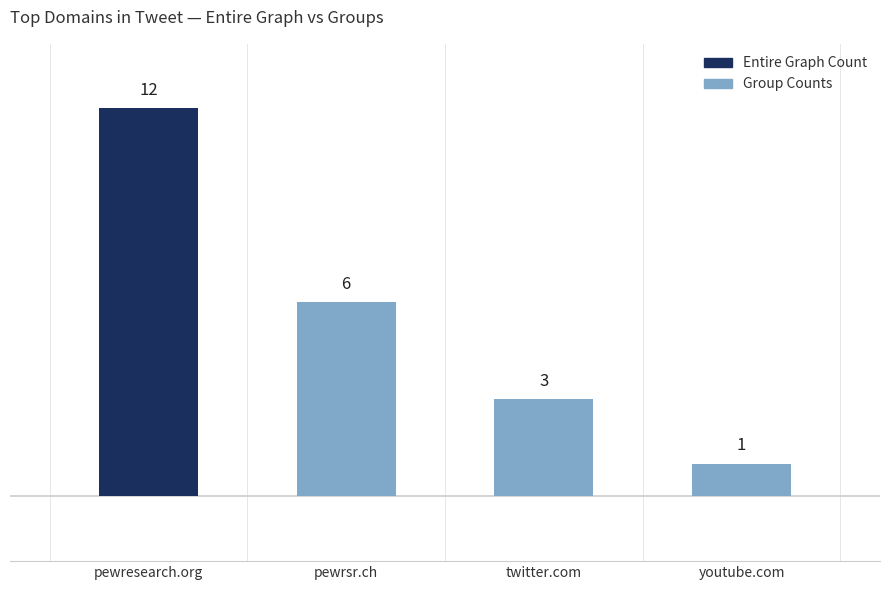

Is it true that the value at pewresearch.org is 21?

False